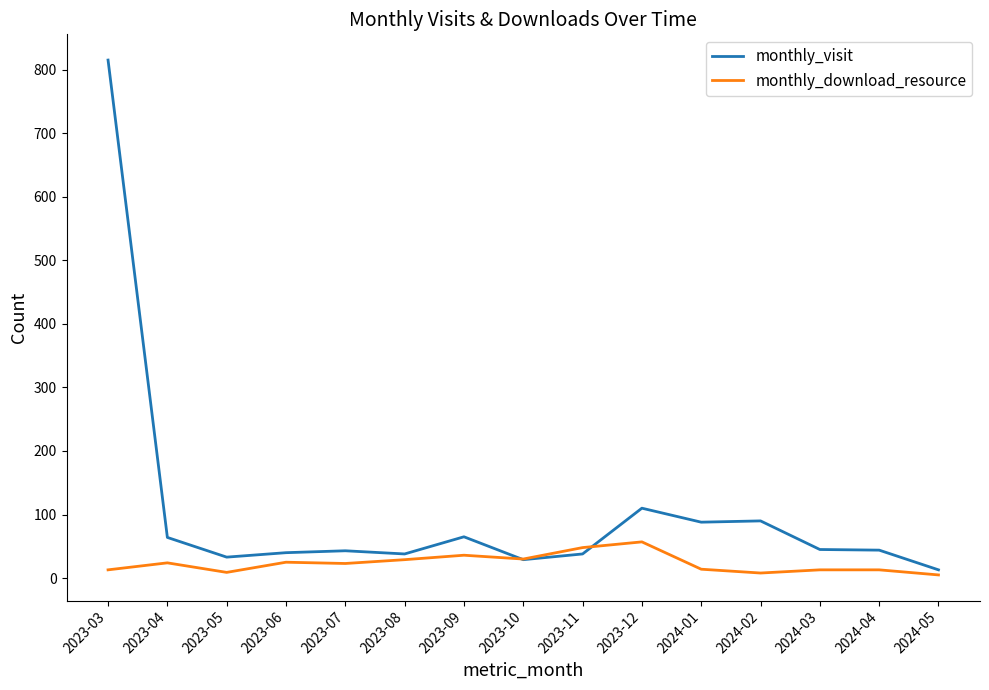

How many categories are shown in the chart?

15